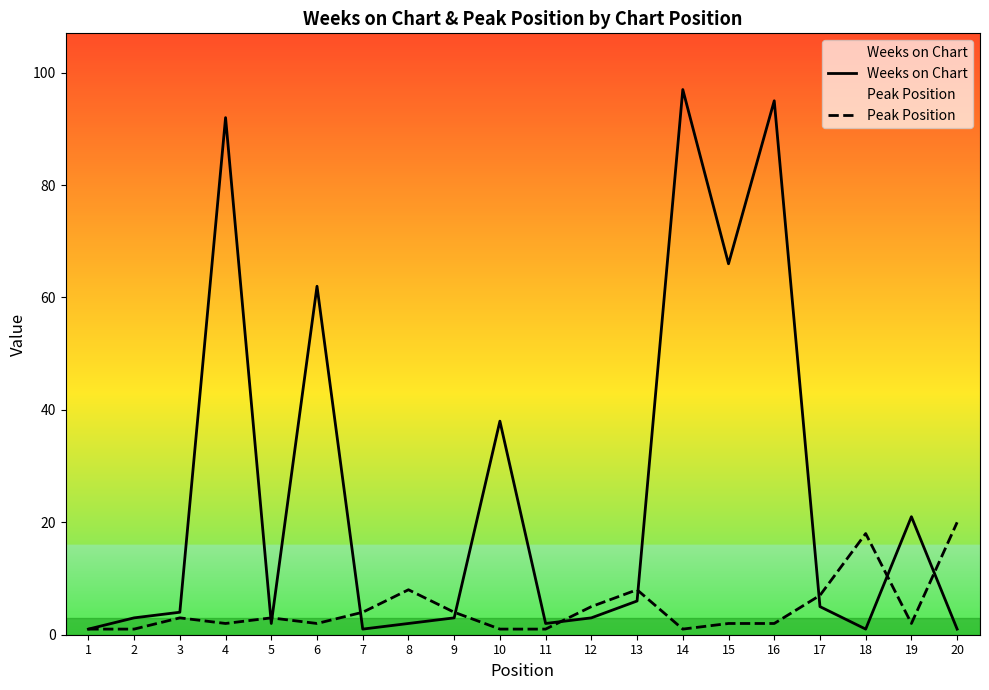

At how many categories does at least one series exceed 94?

2